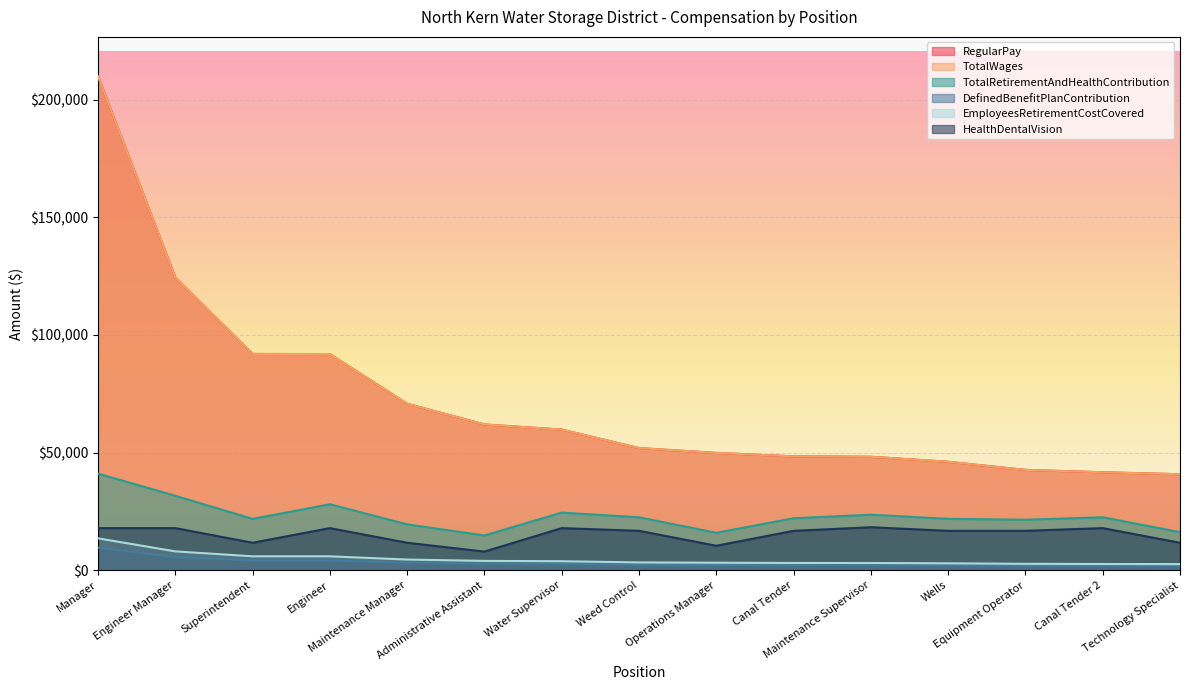

What is the average value of the HealthDentalVision series?

15246